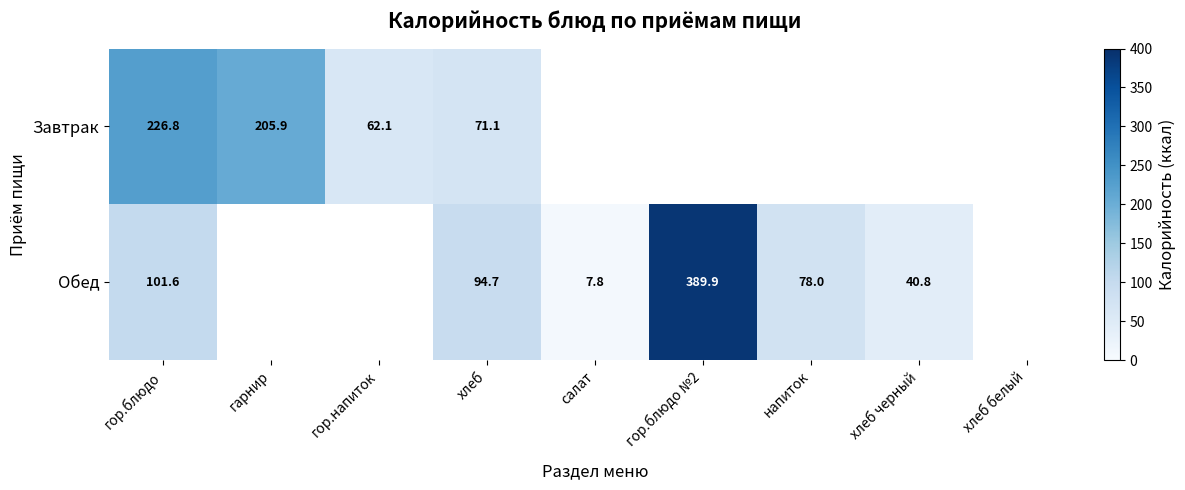

The Обед series shows 120.9 at напиток. True or false?

False